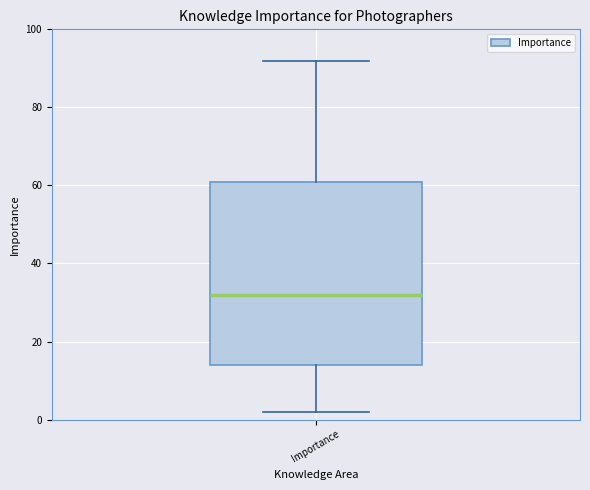

Transcribe this box plot: give where the median line is, the range the box spans, and where the two whiskers end, as read against the y-axis. The values are not printed on the chart, so give them approximately, as read against the axis.

median 32, box 14 to 62, whiskers 2 to 92